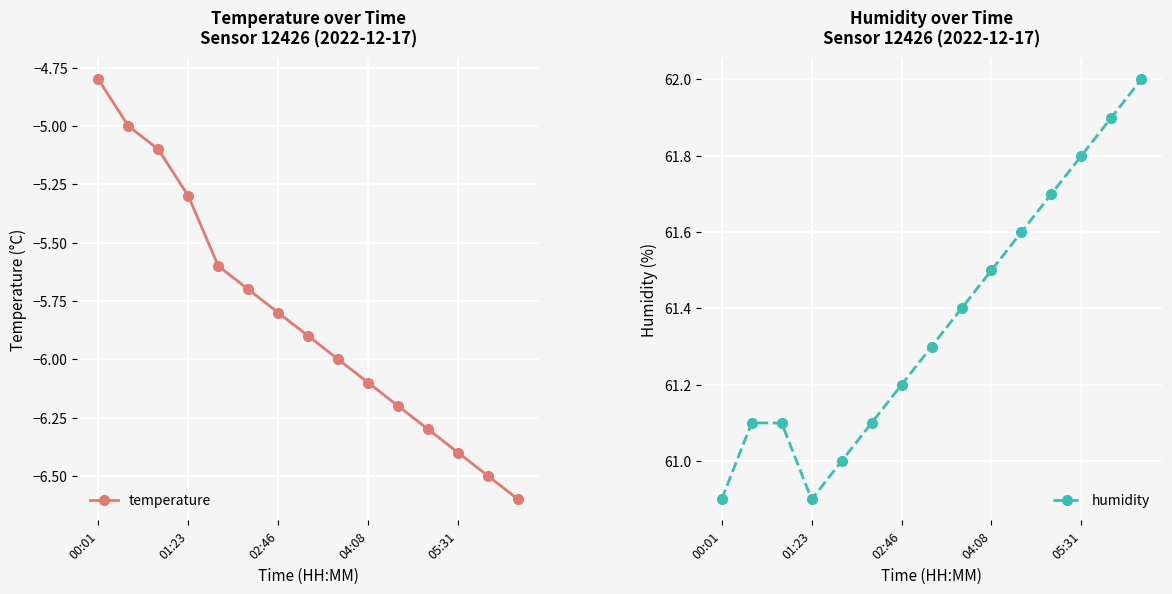

At which category does humidity reach its first local valley?

01:23